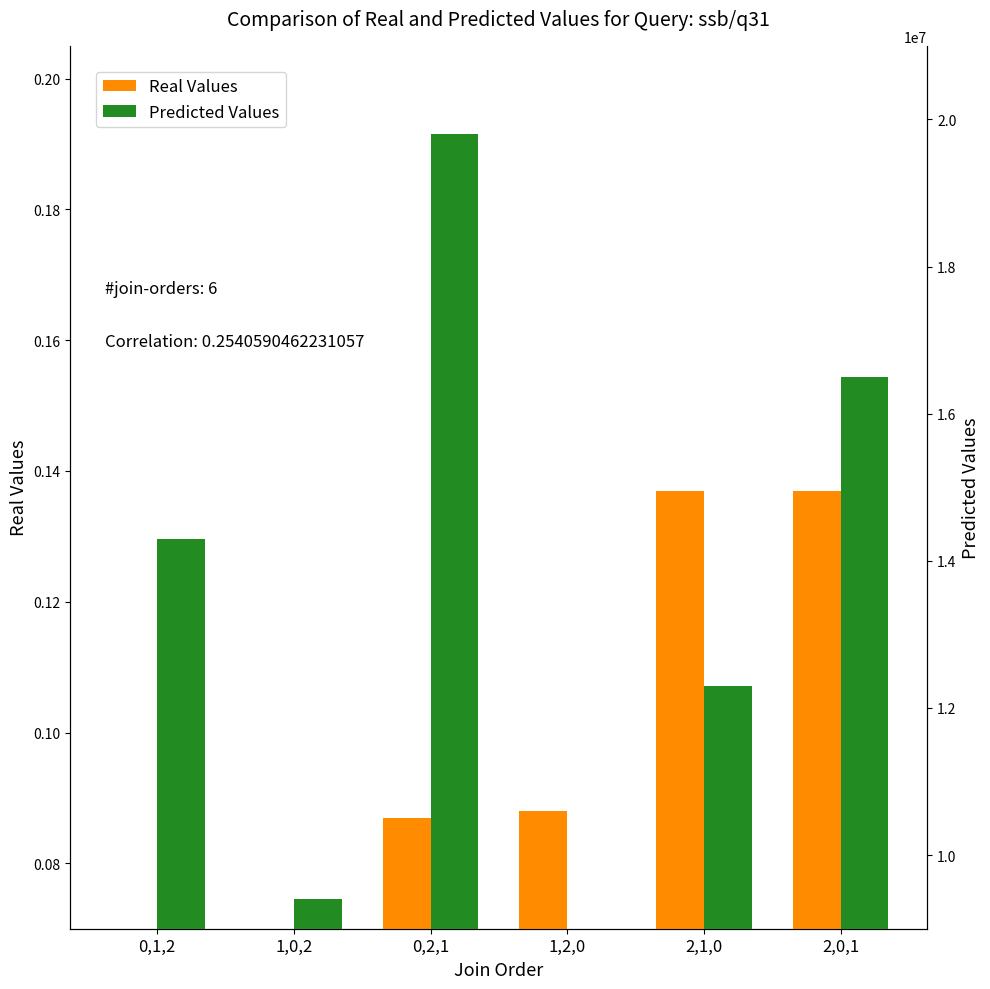

Which category has the lowest value across all series?

0,1,2